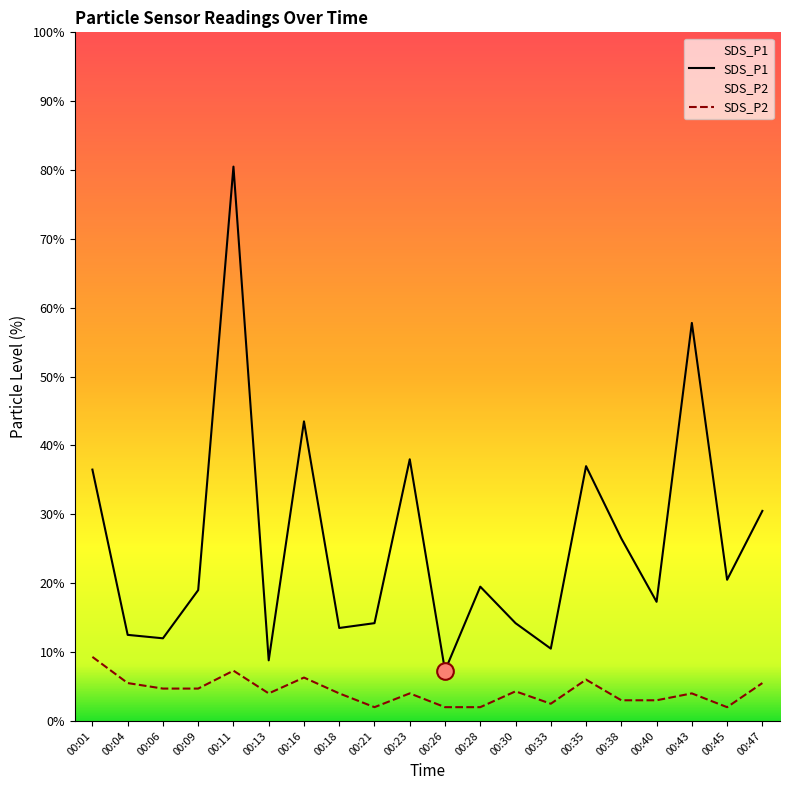

True or false: SDS_P2 and SDS_P1 intersect in this chart.

False